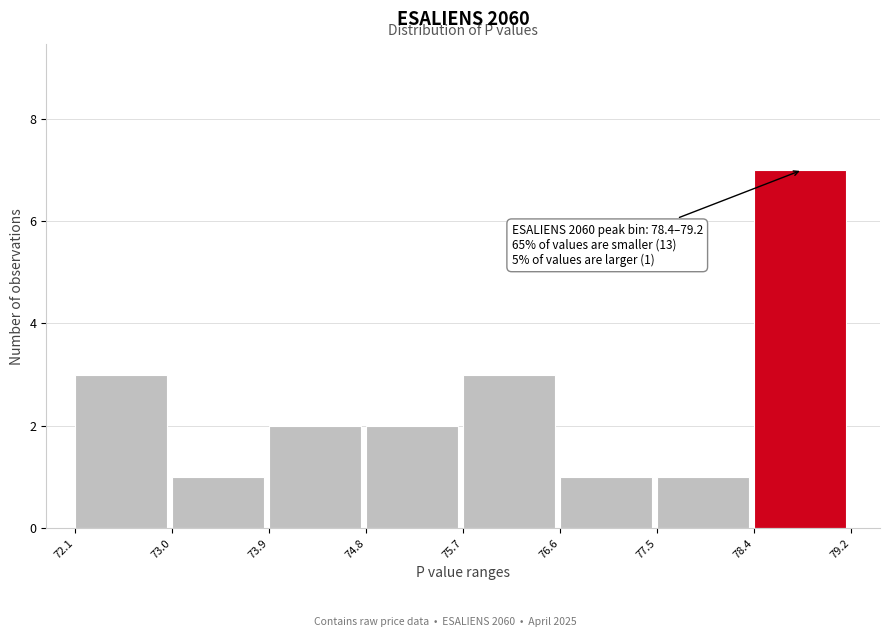

Over which range of the x-axis is the bar tallest?

78.4 to 79.2